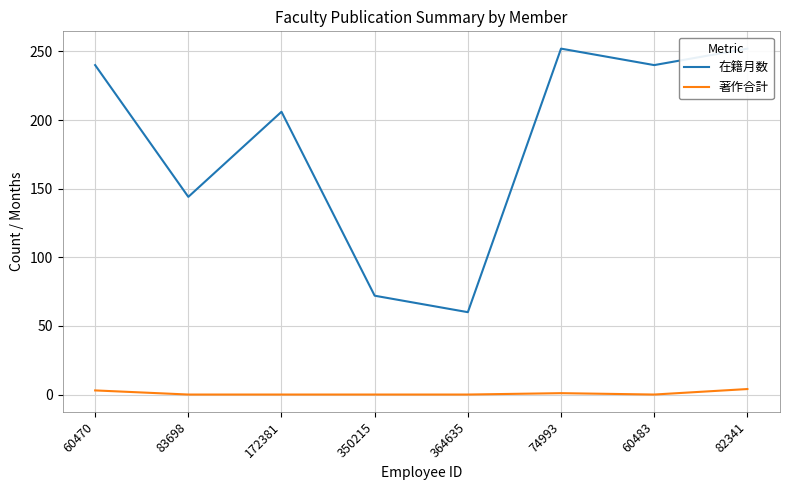

Which series changed the most between 172381 and 60483?

在籍月数